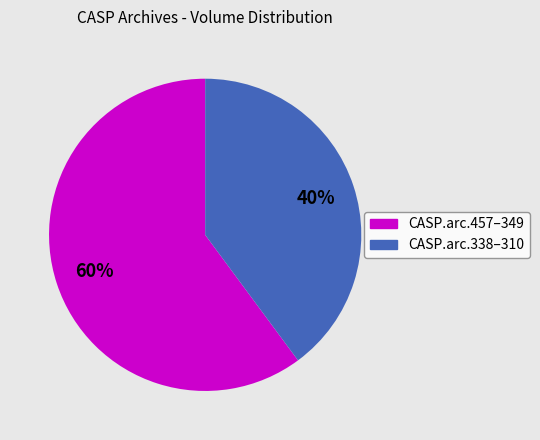

To the nearest percent, what is the difference between the largest and smallest slice percentages?

20%